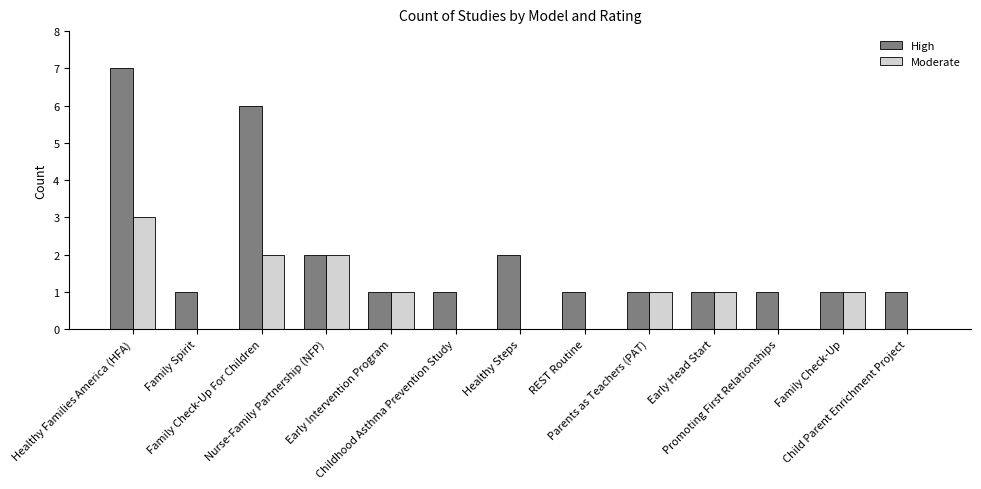

True or false: Moderate has a value of 1 at Promoting First Relationships.

False